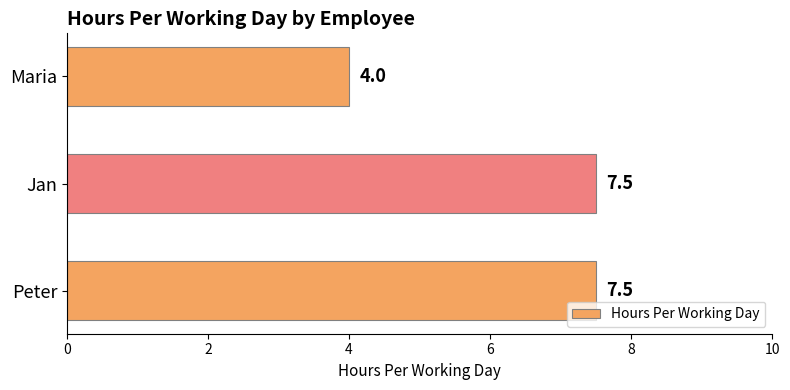

How many bars are there in total?

3